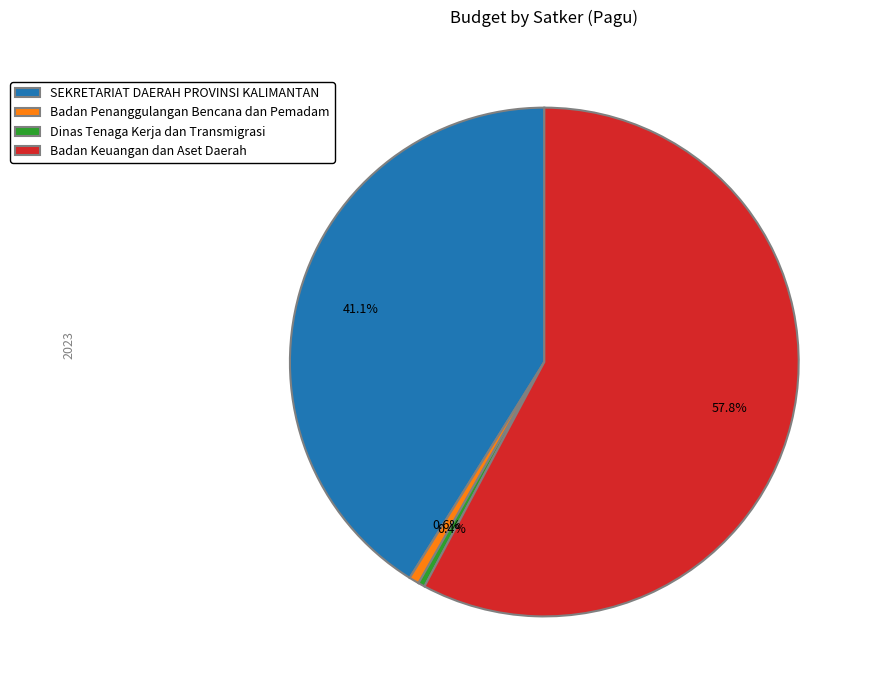

Which slice is the largest?

Badan Keuangan dan Aset Daerah